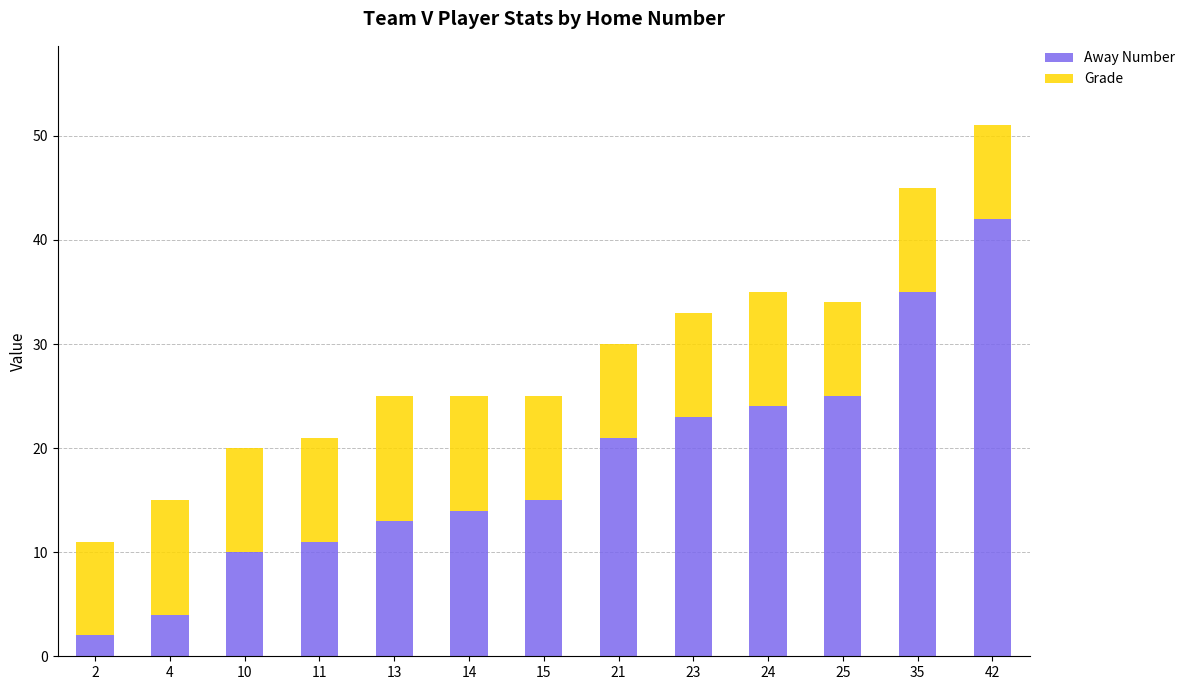

At which category is the sum across all series the highest?

42